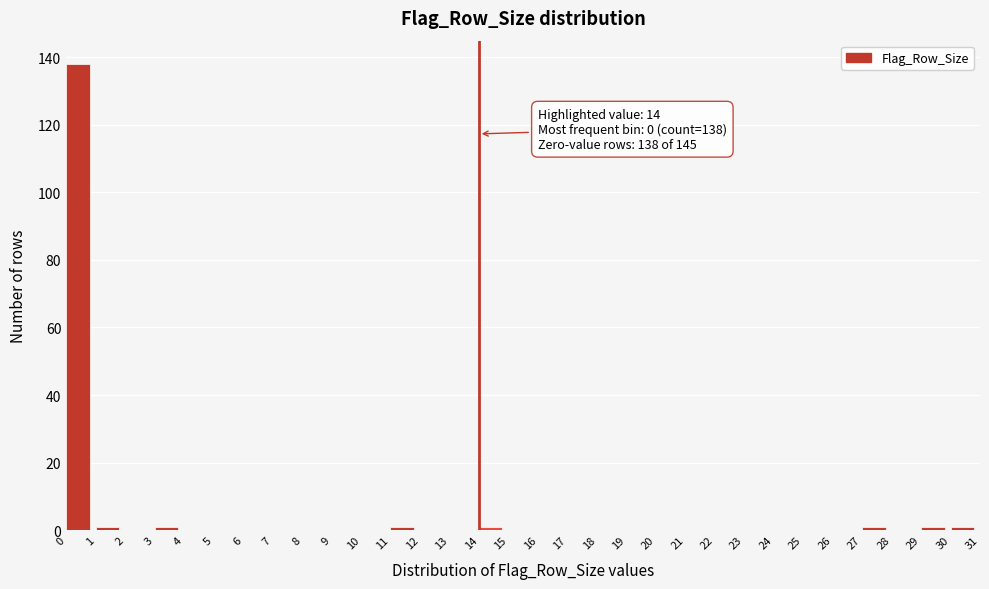

Which range on the x-axis has the tallest bar?

0 to 1